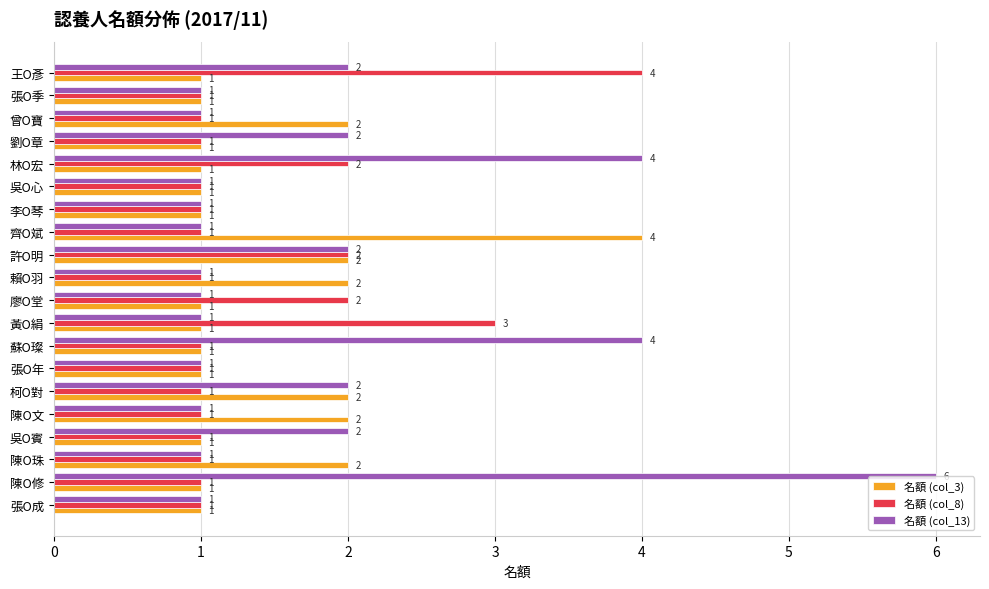

How many 名額 (col_8) values are between 1 and 2?

18